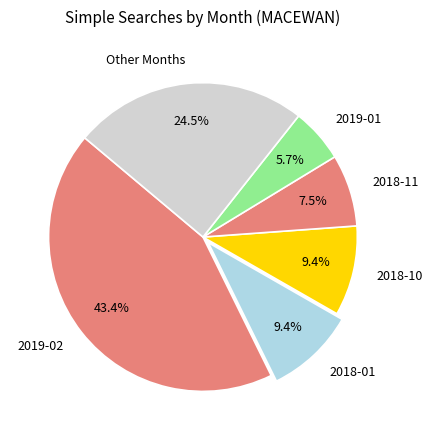

Between 2019-02 and 2019-01, which is larger?

2019-02